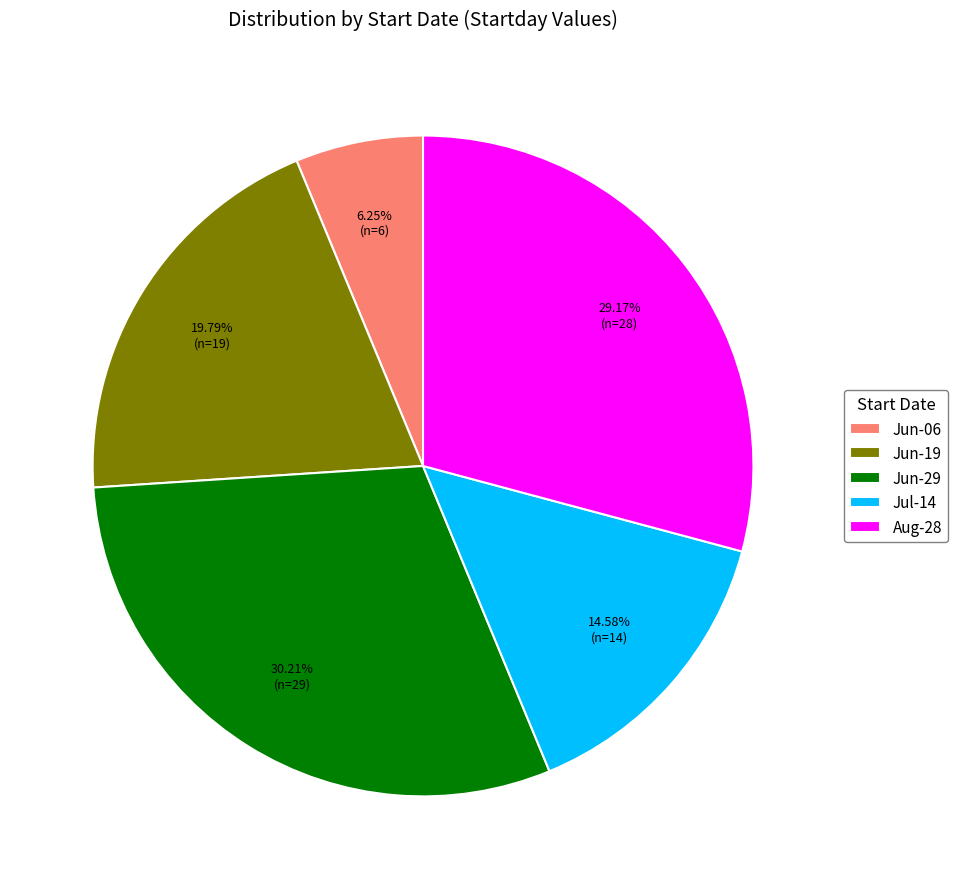

Approximately how many times larger is the value at Jul-14 compared to Aug-28?

0.5